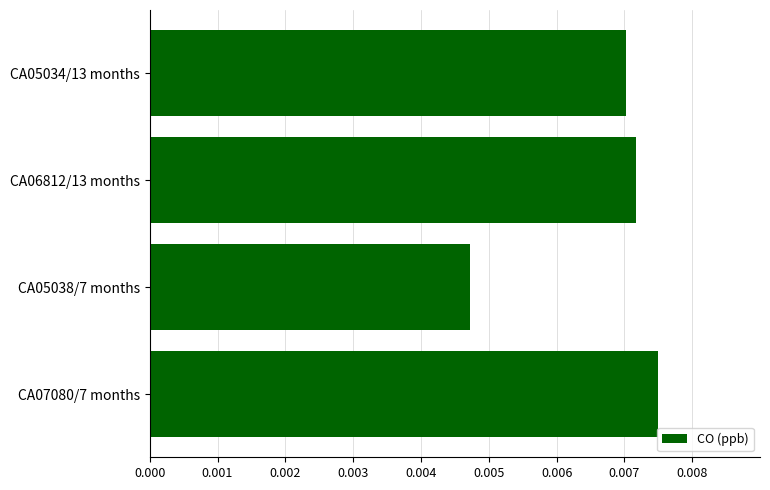

Which category has the highest value across all series?

CA07080/7 months